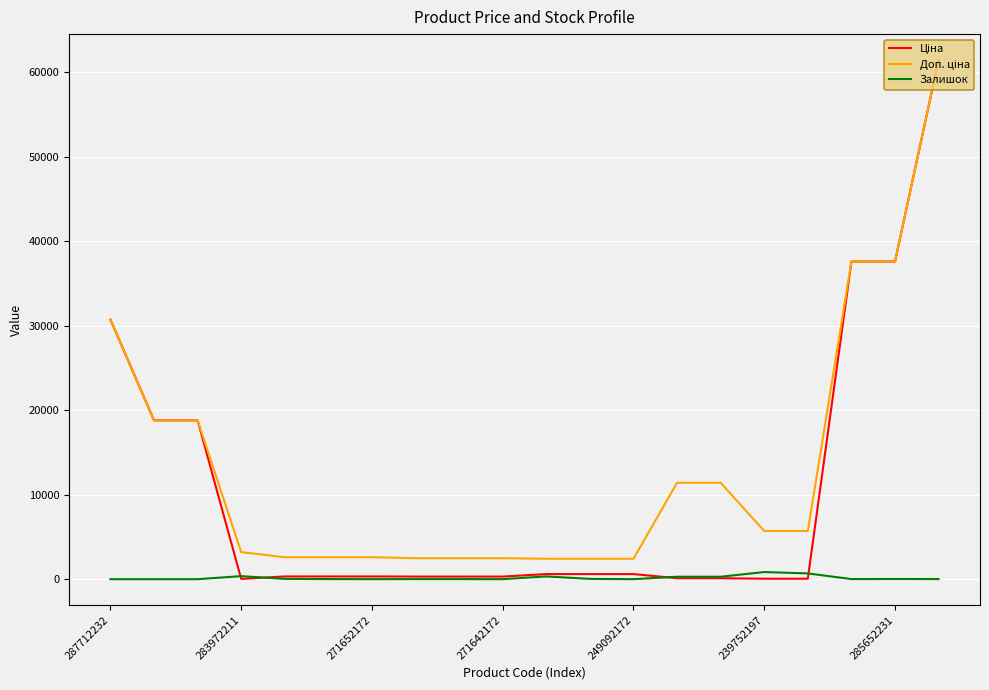

What is the maximum value shown in the chart?

61434.3